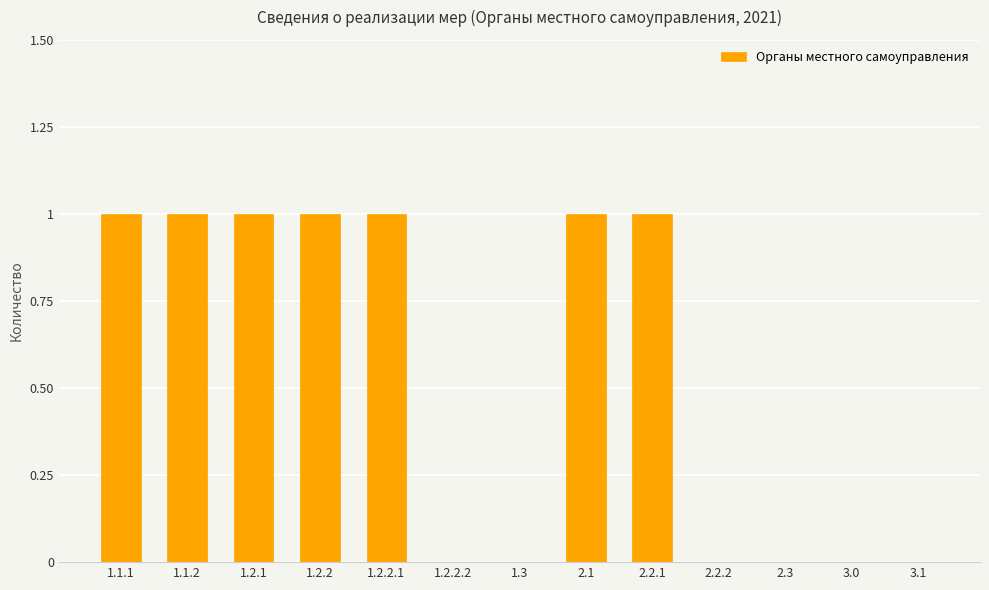

What is the maximum value shown in the chart?

1